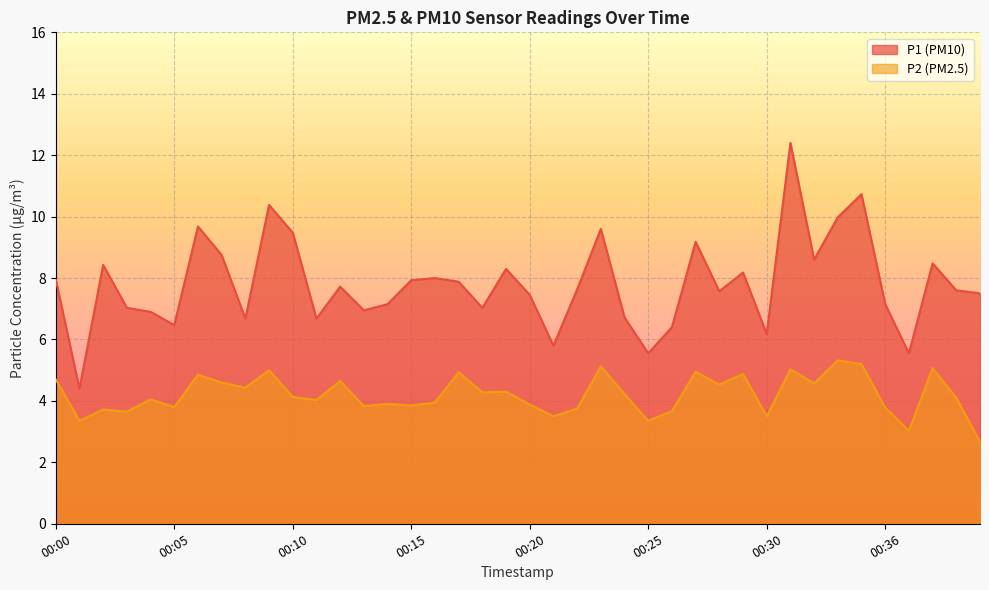

Which series has the widest spread of values?

P1 (PM10)